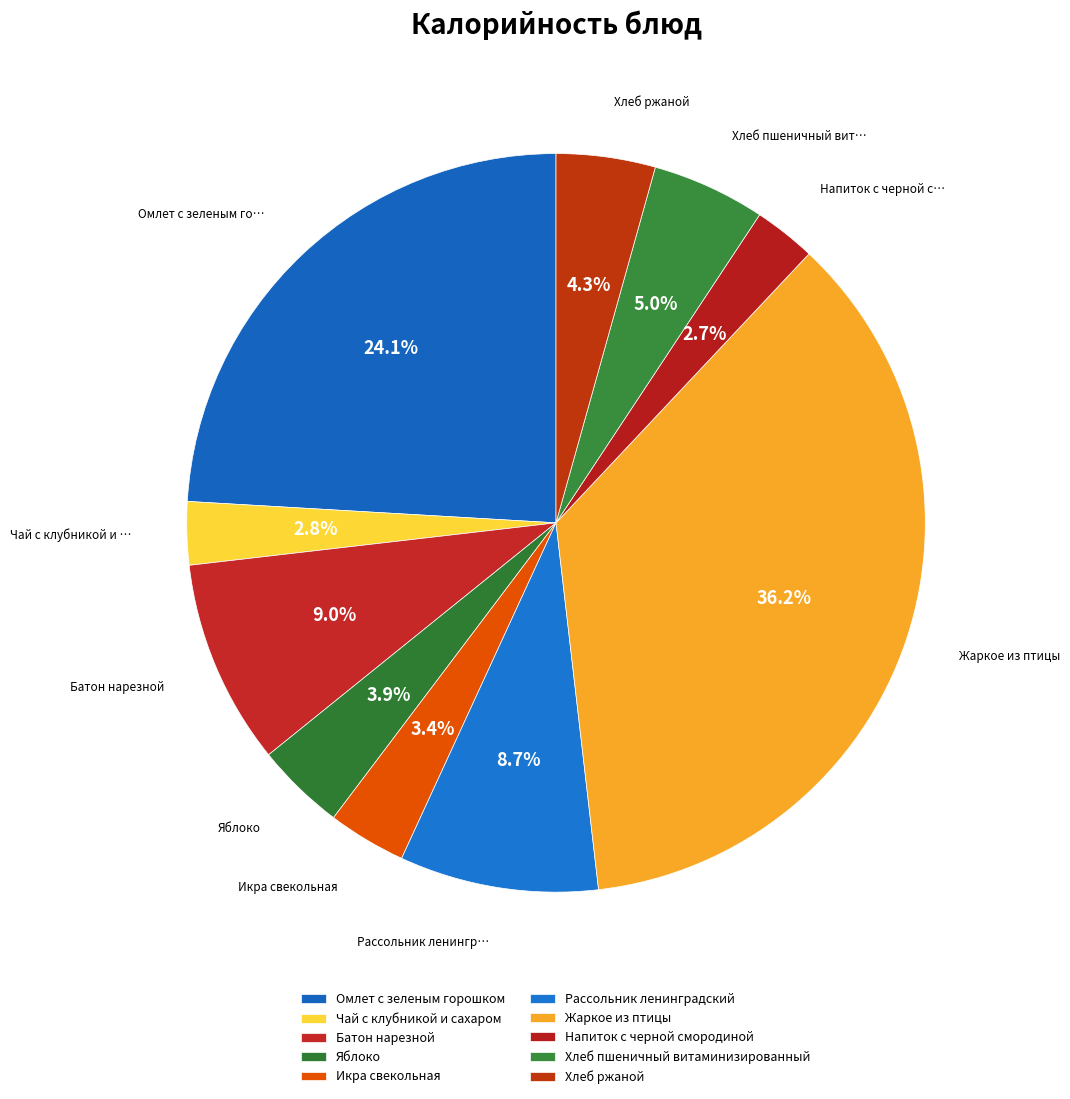

How many segments does this pie chart have?

10